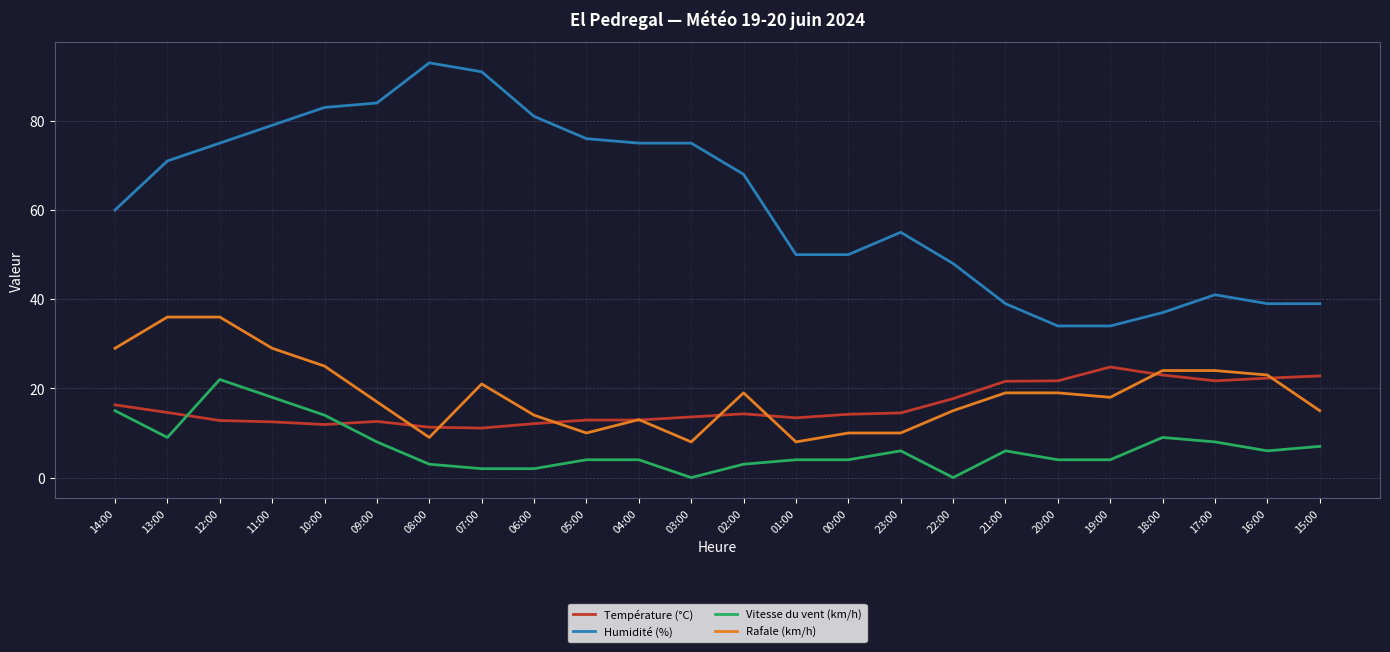

Which series has the largest total across all categories?

Humidité (%)